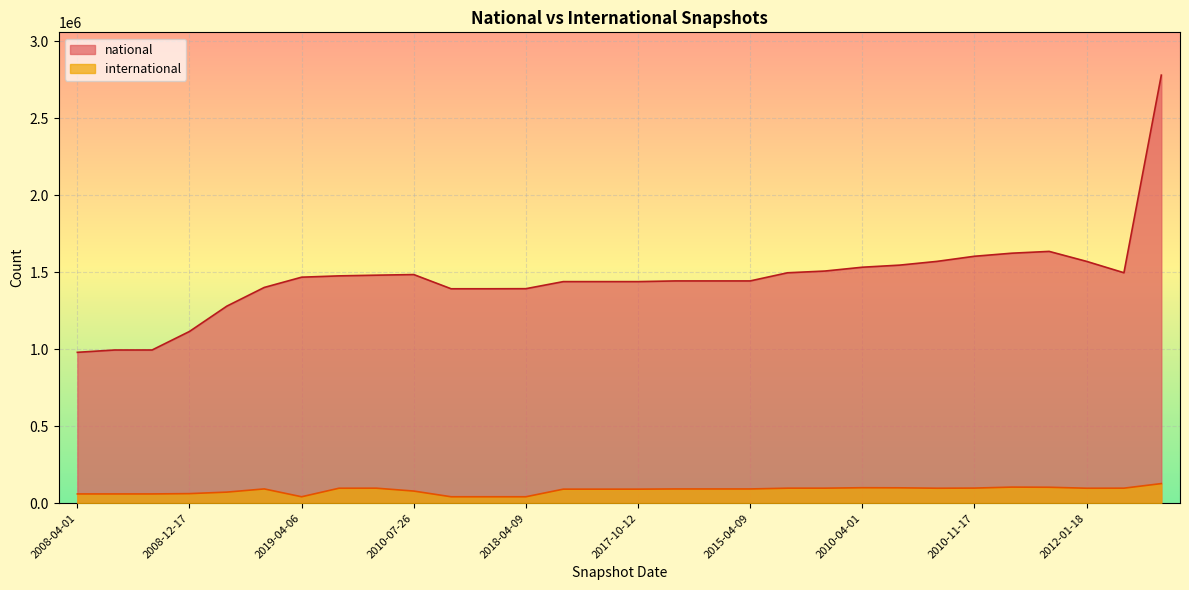

What is the spread (max minus min) of values at 2018-04-09?

1350903